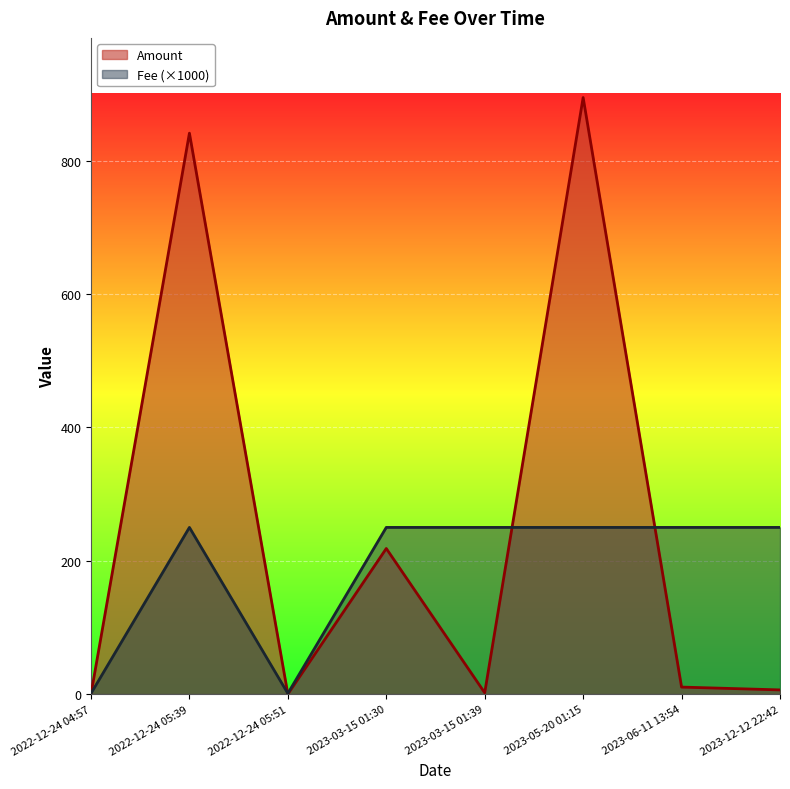

Does the chart display data point markers on the line(s)?

No